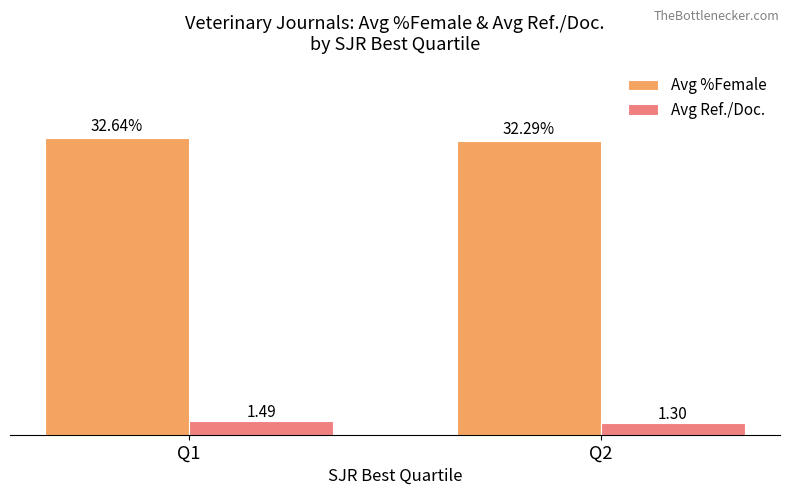

Is the value of Avg %Female at Q1 greater than the value of Avg Ref./Doc. at Q1?

Yes